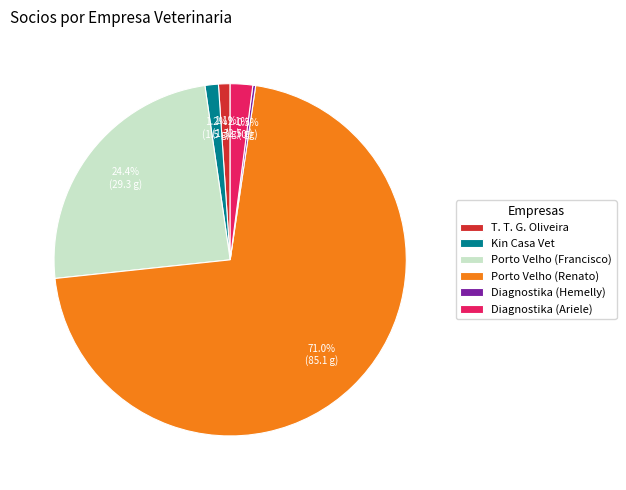

What portion of the pie excludes Kin Casa Vet?

98.8%